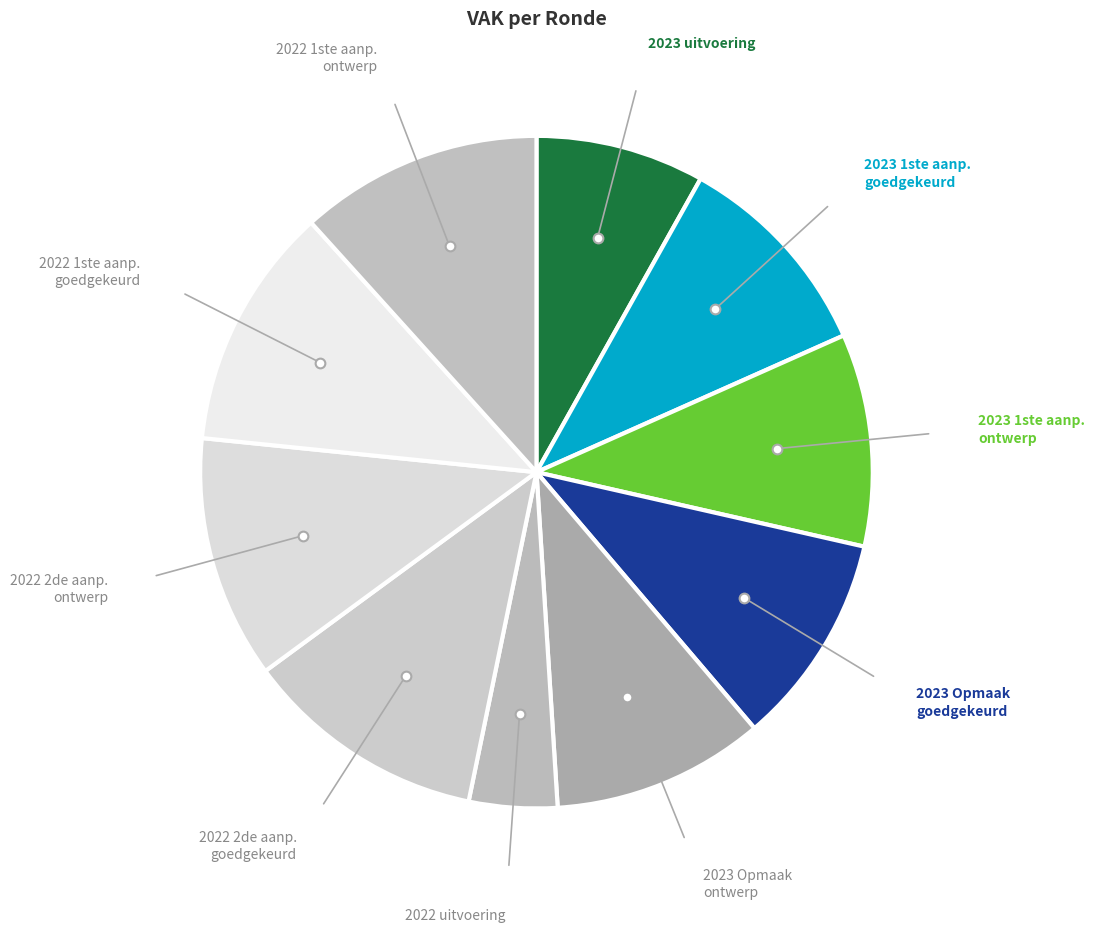

How many segments does this pie chart have?

10